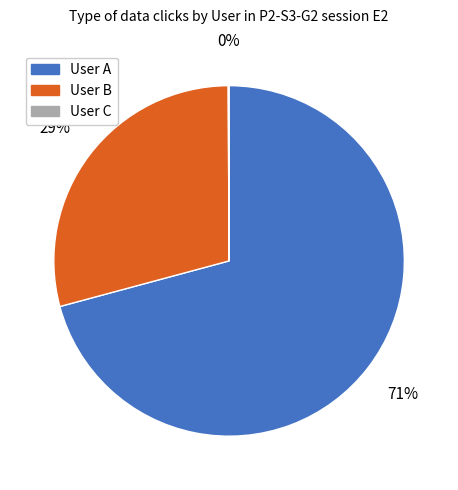

Which category has the biggest portion of the pie?

User A